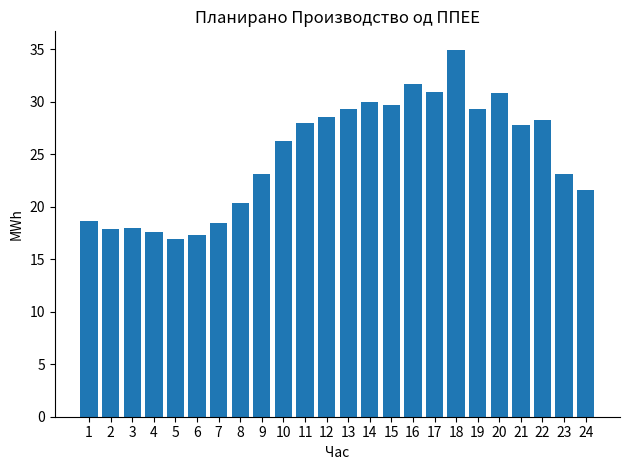

Is it true that the value at 18 is 54.3?

False